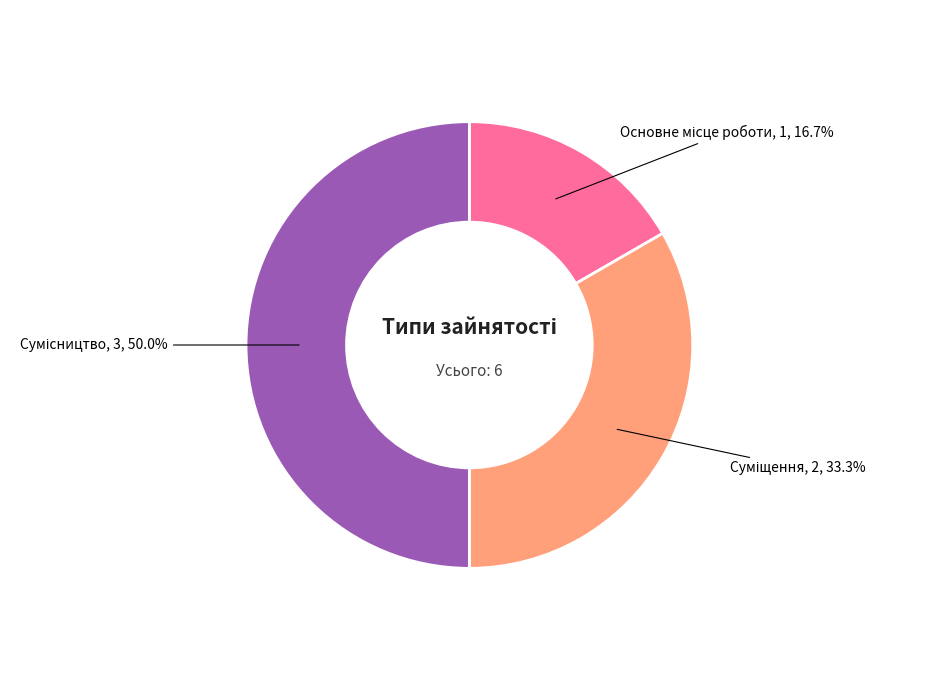

True or false: Основне місце роботи accounts for 17% of the total.

True